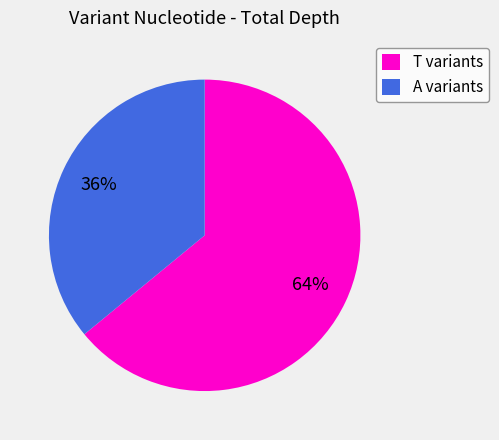

To the nearest percent, what portion does A variants represent?

36%